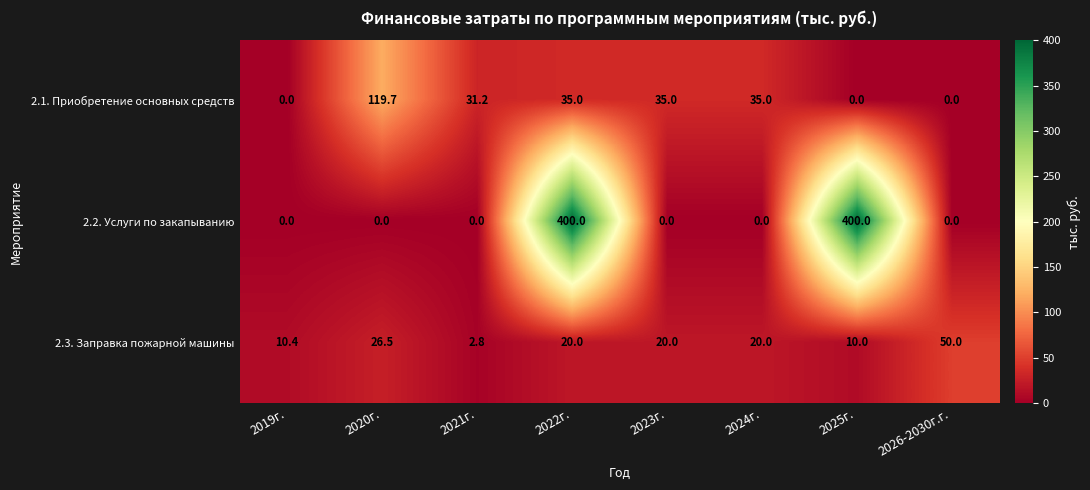

List the series in order of their peak value, highest first.

2.2. Услуги по закапыванию, 2.1. Приобретение основных средств, 2.3. Заправка пожарной машины